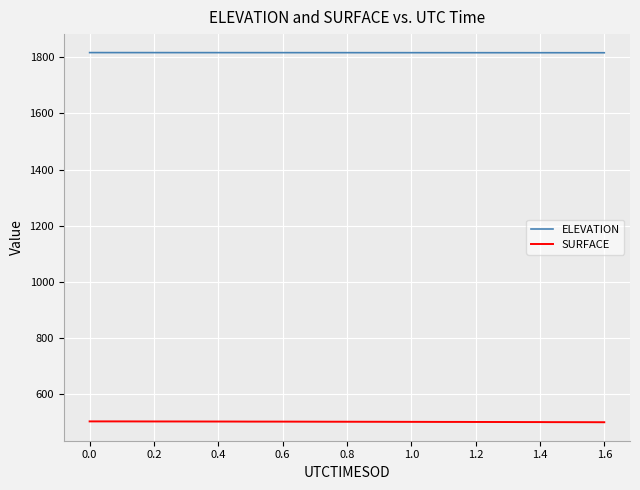

True or false: SURFACE and ELEVATION intersect in this chart.

False